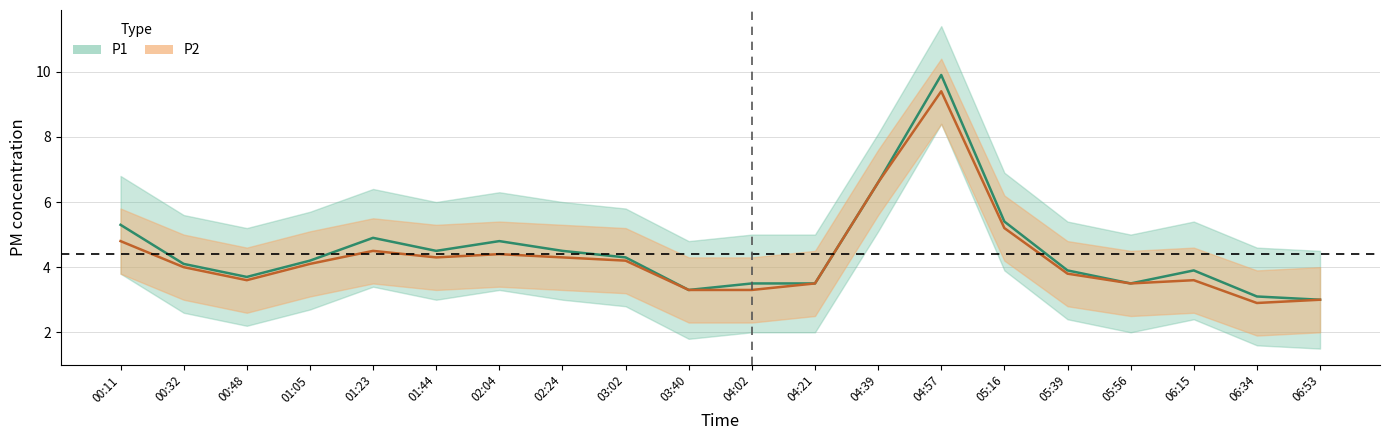

At which label does P1 first exceed 4?

00:11